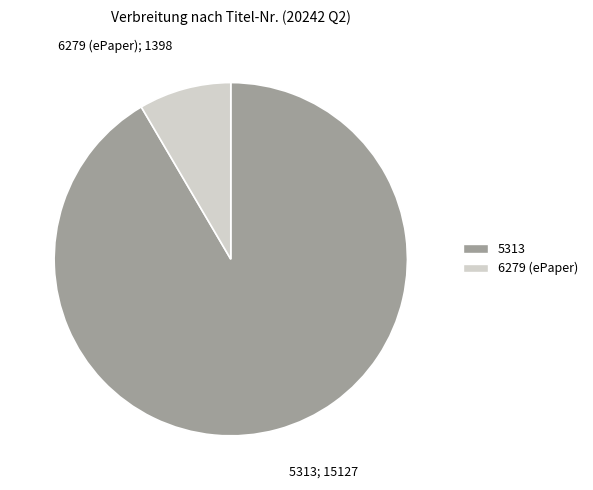

Which slice is the largest?

5313